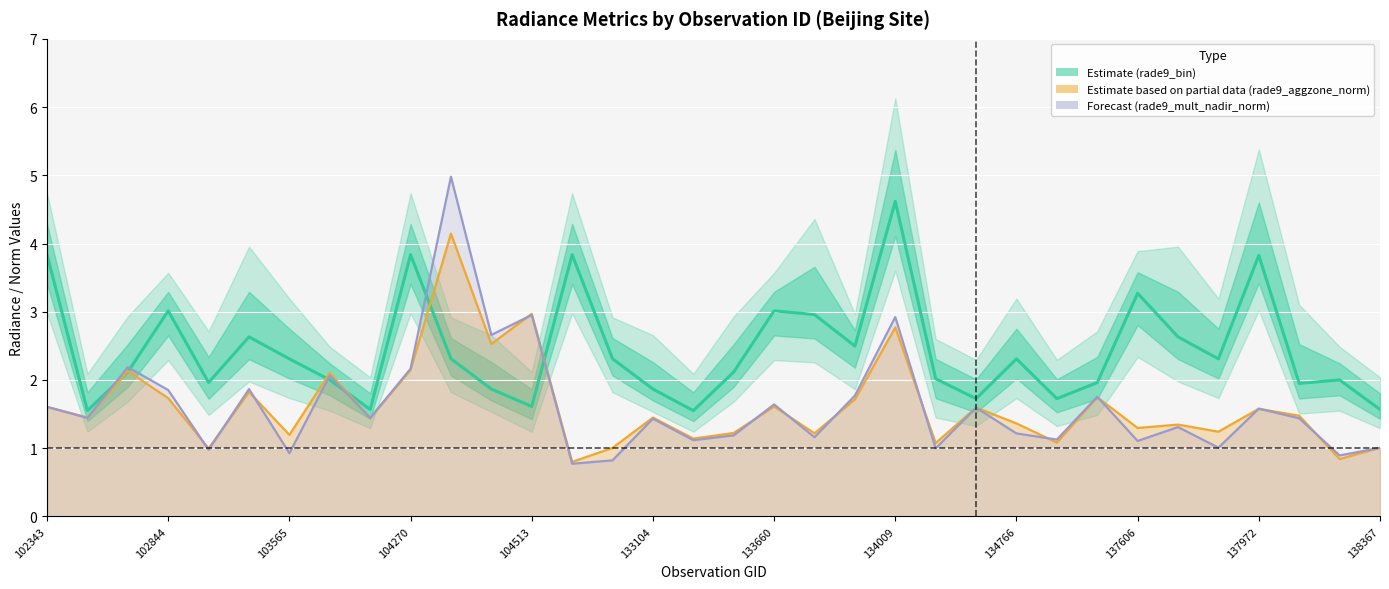

Which category has the lowest value across all series?

13